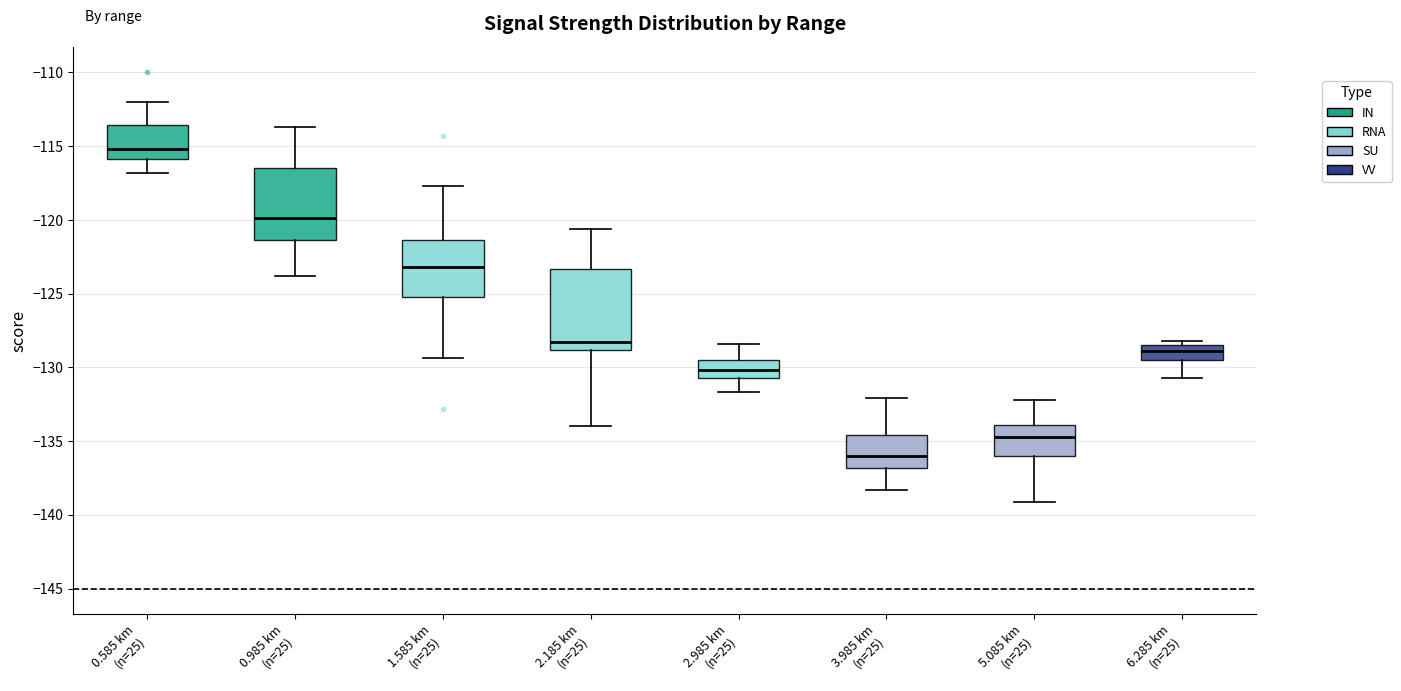

Which box is the tallest, from its lower edge to its upper edge?

2.185 km (n=25)